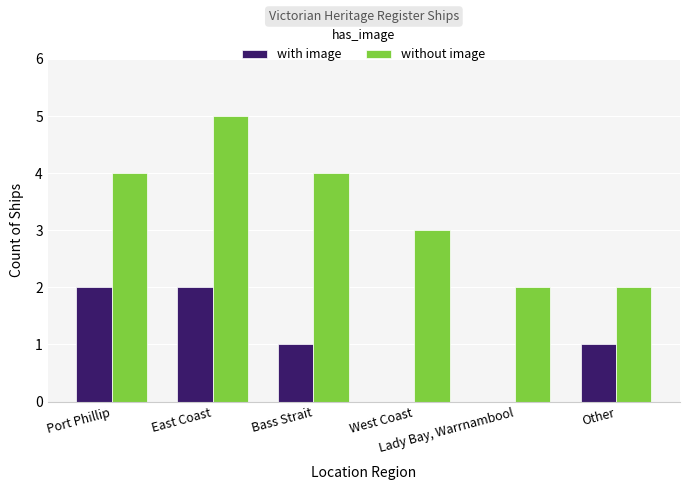

What is the maximum value for without image?

5